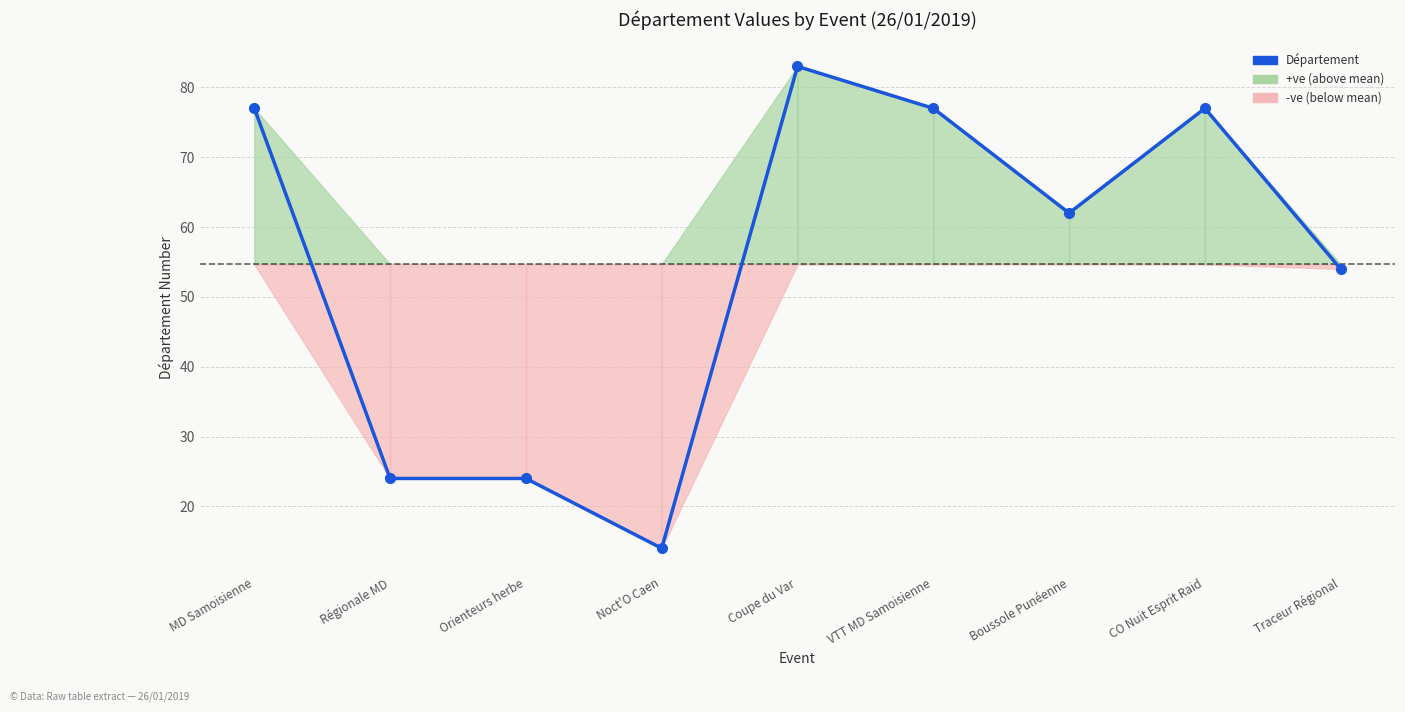

At which category does the chart reach its peak across all series?

Coupe du Var